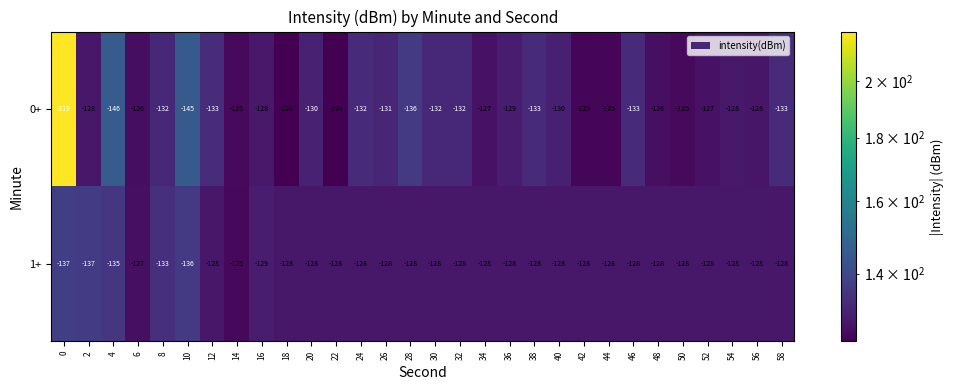

Which series has the widest spread of values?

0+